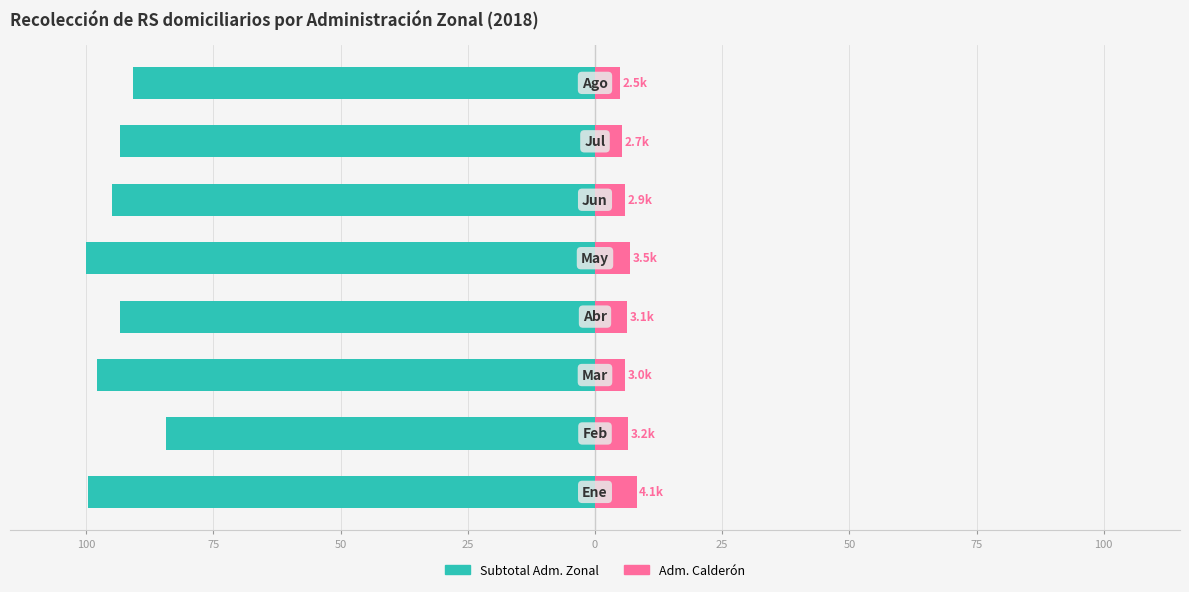

What is the difference between the maximum and minimum values in the Subtotal Adm. Zonal series?

15.7